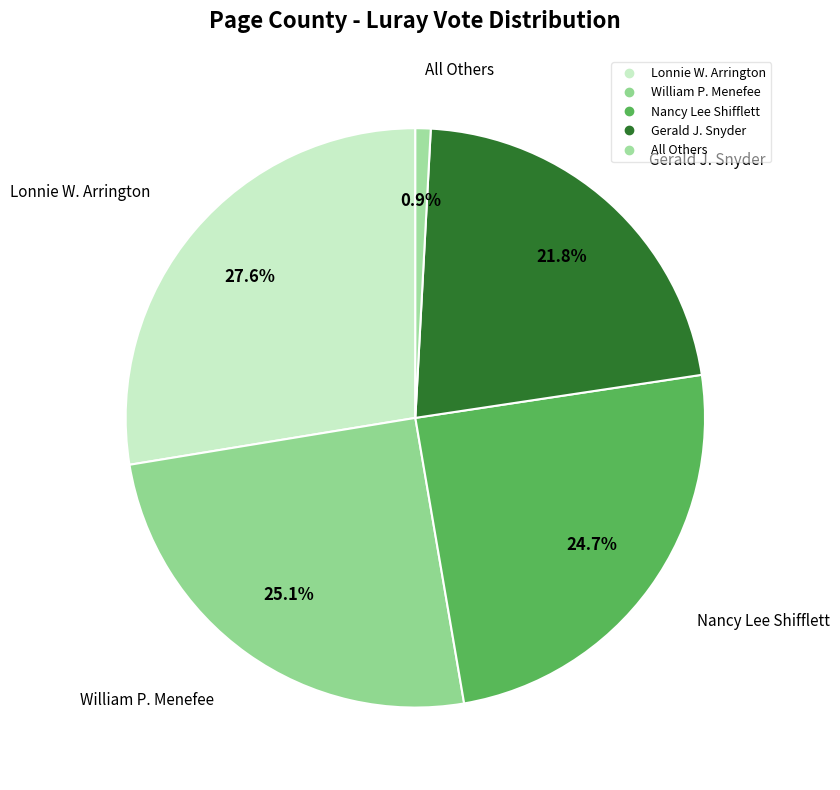

How many segments does this pie chart have?

5